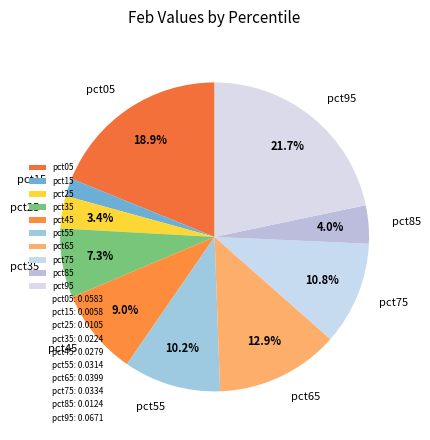

Does pct65 account for over 50% of the chart?

No